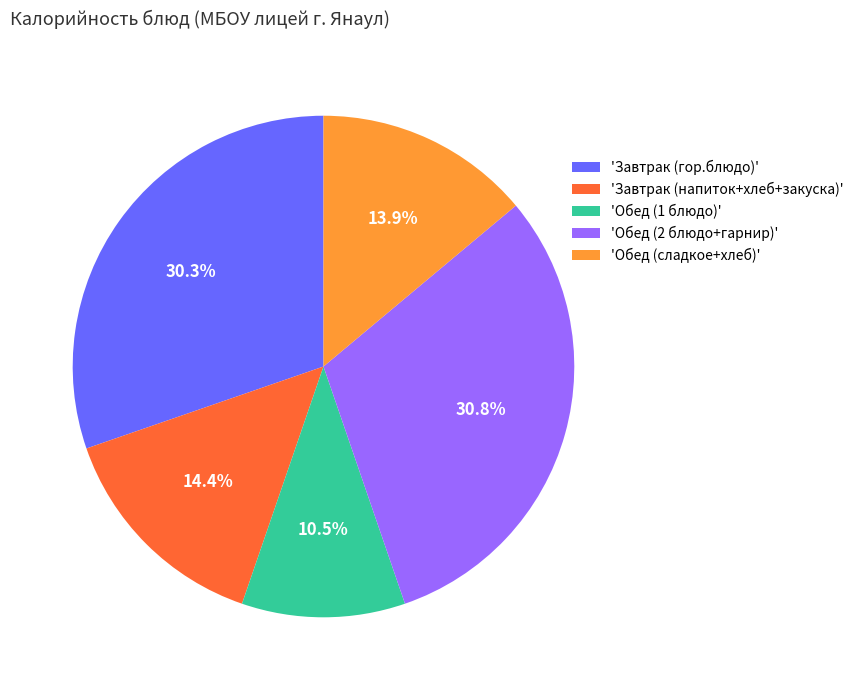

Approximately how many times larger is the value at 'Обед (2 блюдо+гарнир)' compared to 'Завтрак (напиток+хлеб+закуска)'?

2.1